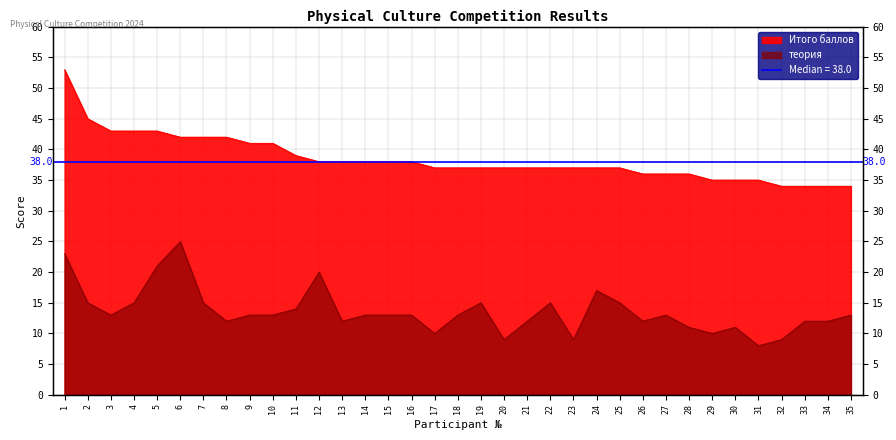

Which series has the largest total across all categories?

Итого баллов